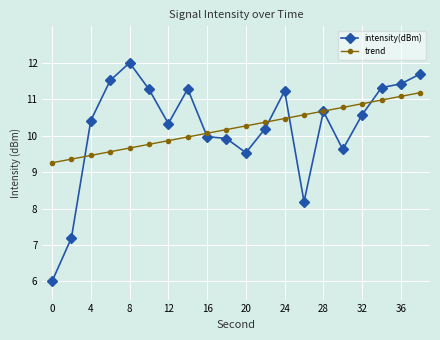

What is the minimum value for trend?

9.3